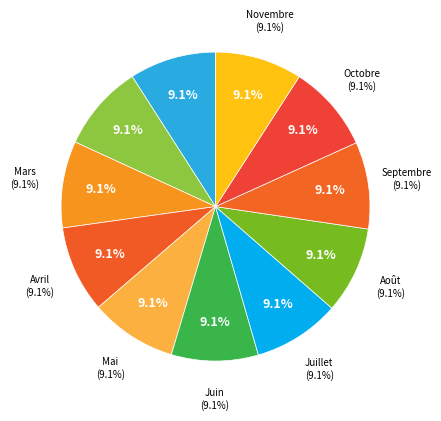

Rank the categories by value from highest to lowest.

Novembre, Octobre, Septembre, Août, Juillet, Juin, Mai, Avril, Mars, Février, Janvier